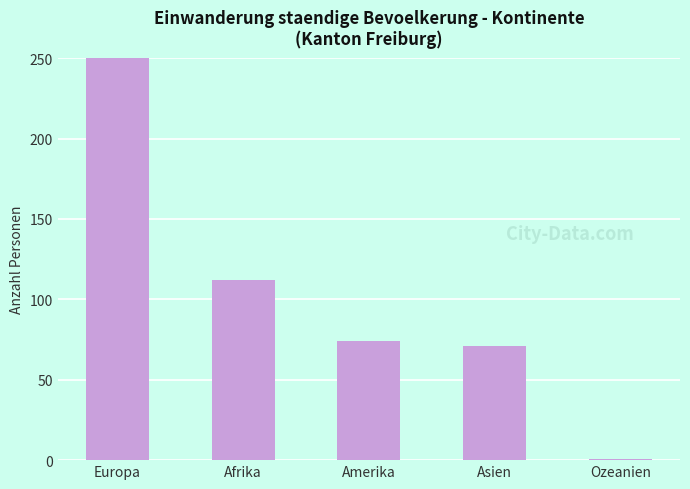

What is the minimum value shown in the chart?

1